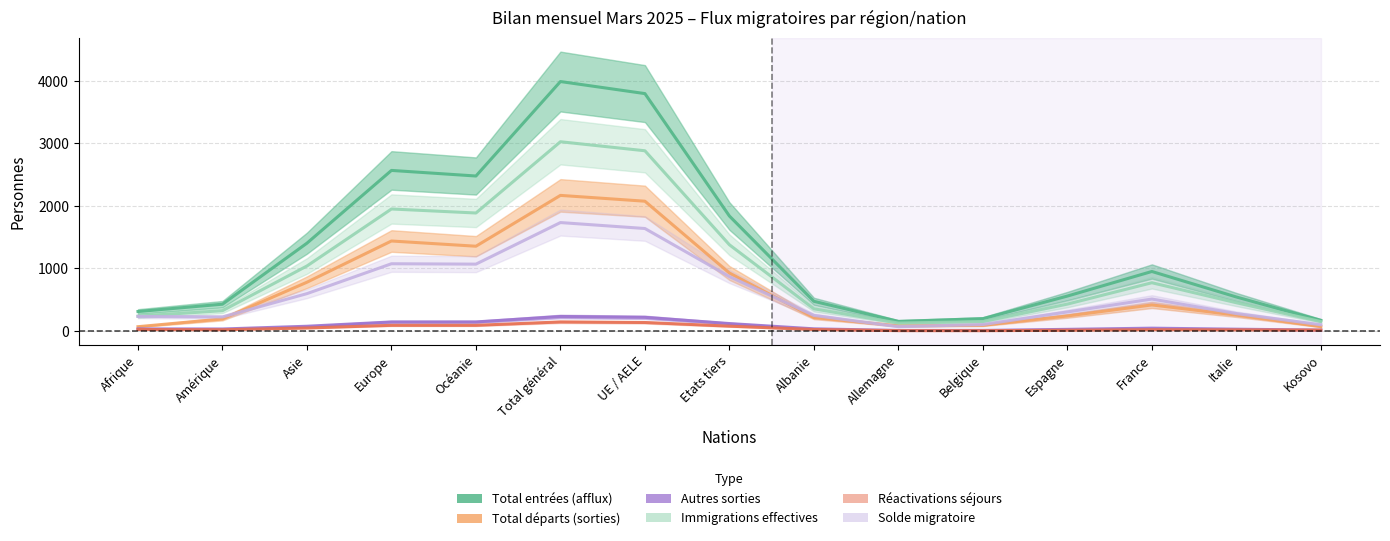

At France, list the series in order from smallest to largest.

Réactivations séjours, Autres sorties, Total départs (sorties), Solde migratoire, Immigrations effectives, Total entrées (afflux)